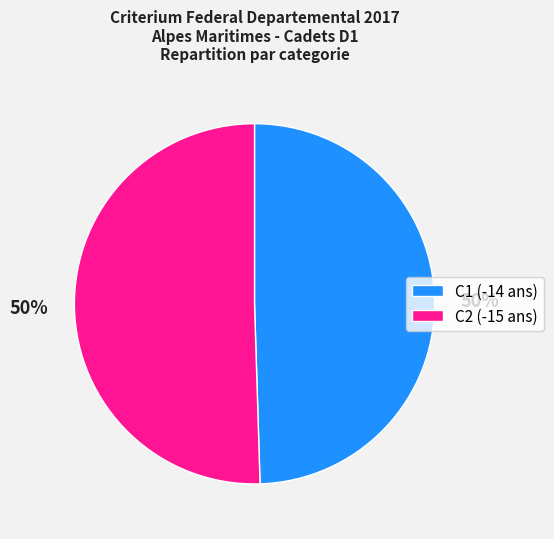

Count the number of slices in the pie.

2